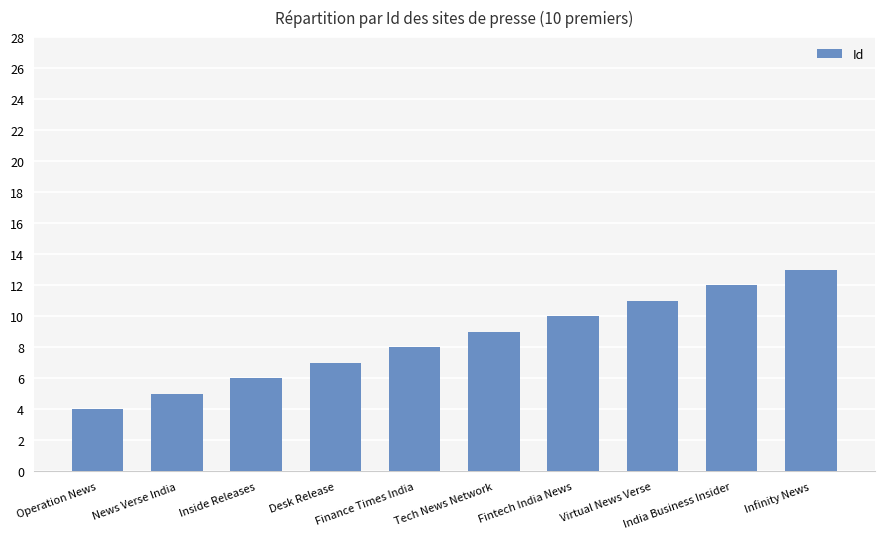

What is the label of the 10th bar from the right?

Operation News